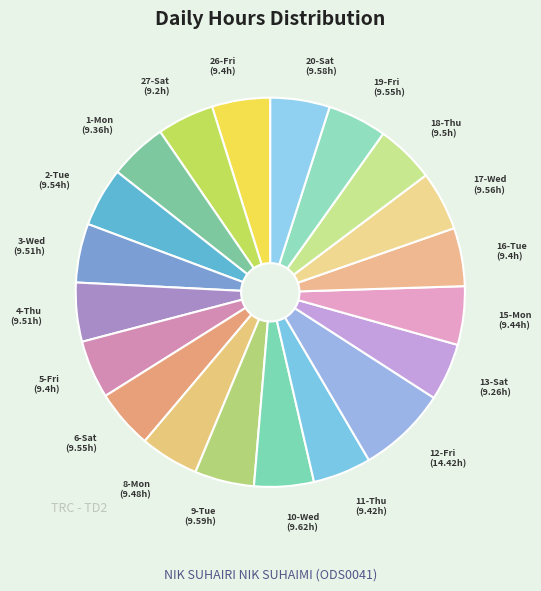

How many segments does this pie chart have?

20